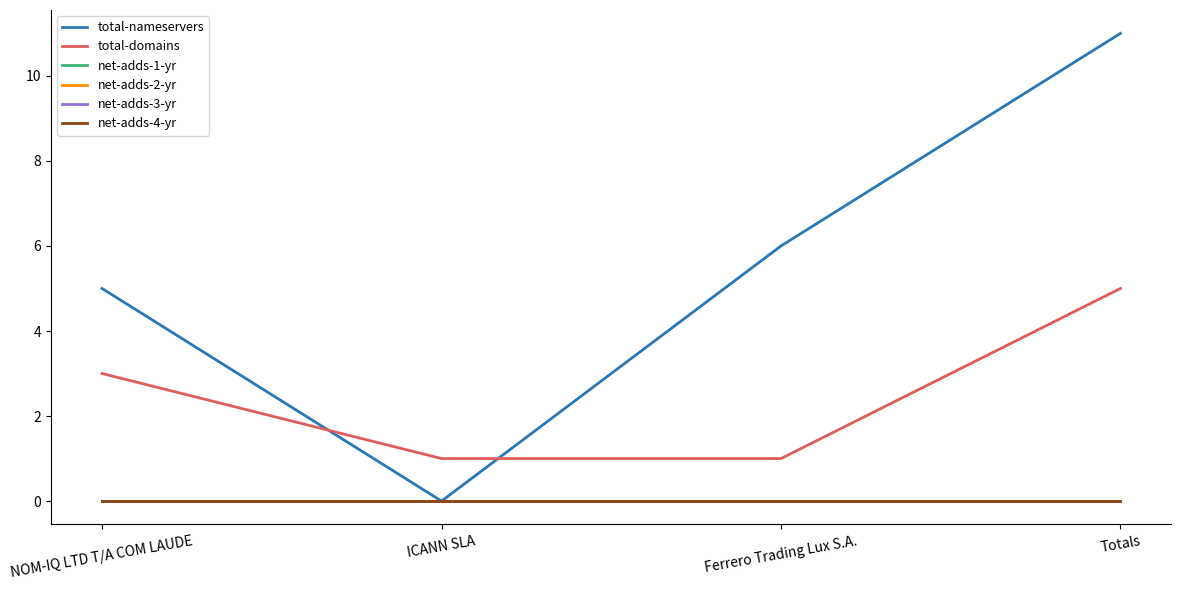

Does the chart display data point markers on the line(s)?

No